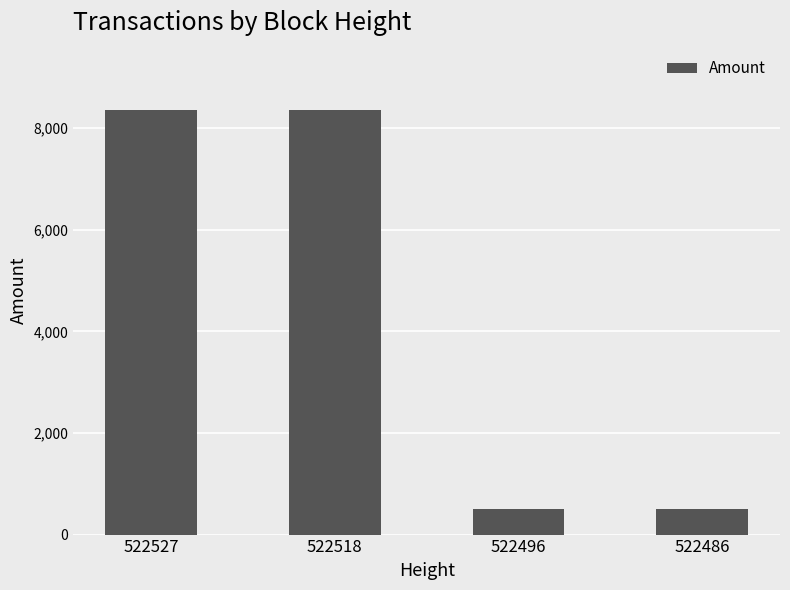

What is the difference between the maximum and minimum values?

7853.0